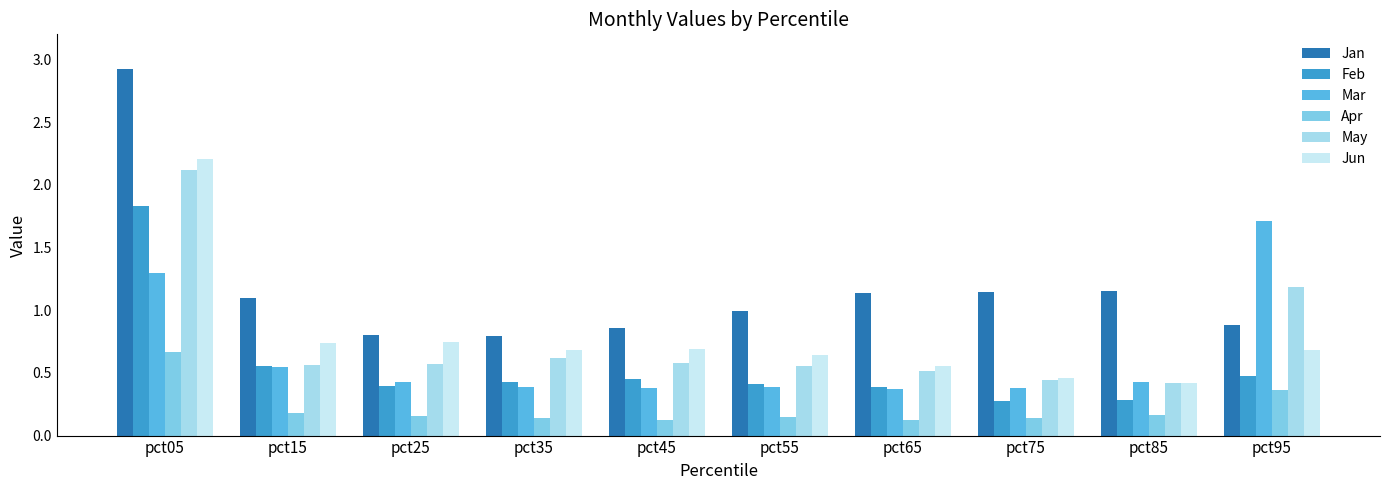

The Jan series shows 5.1 at pct05. True or false?

False